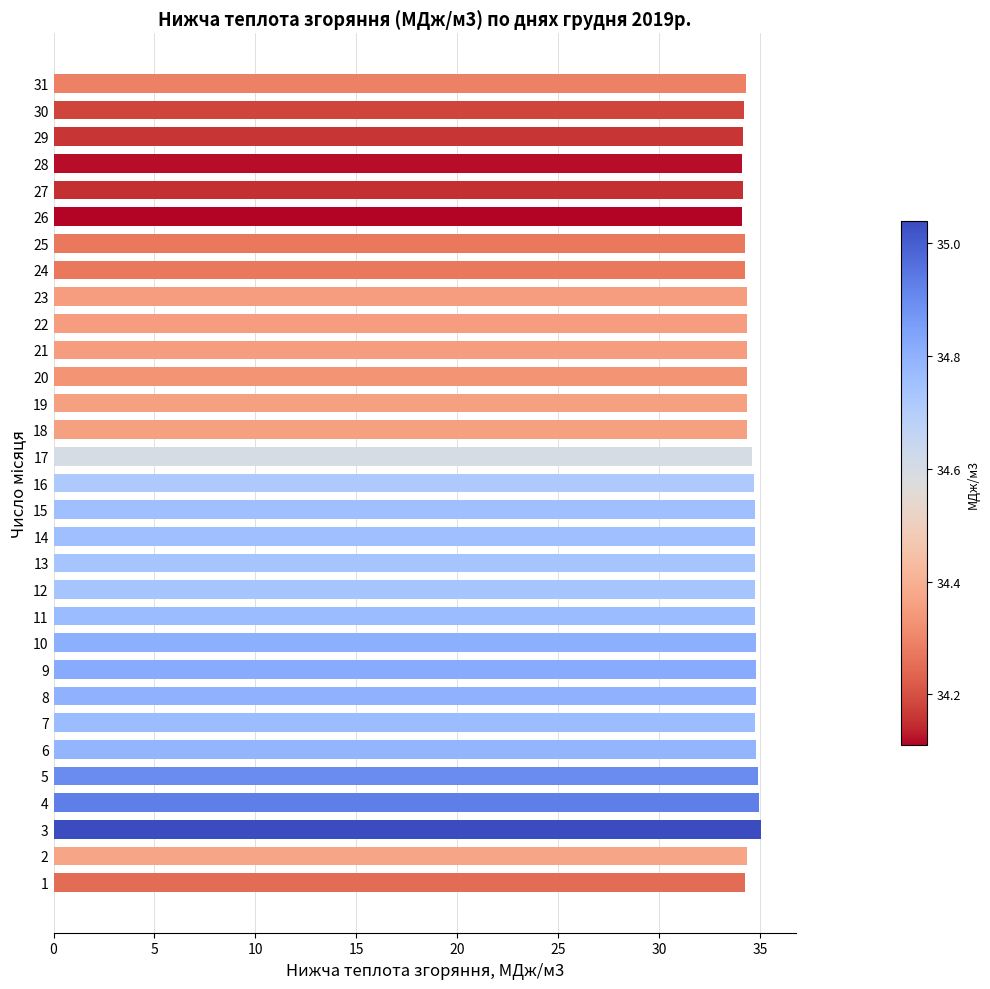

What is the smallest value displayed?

34.1